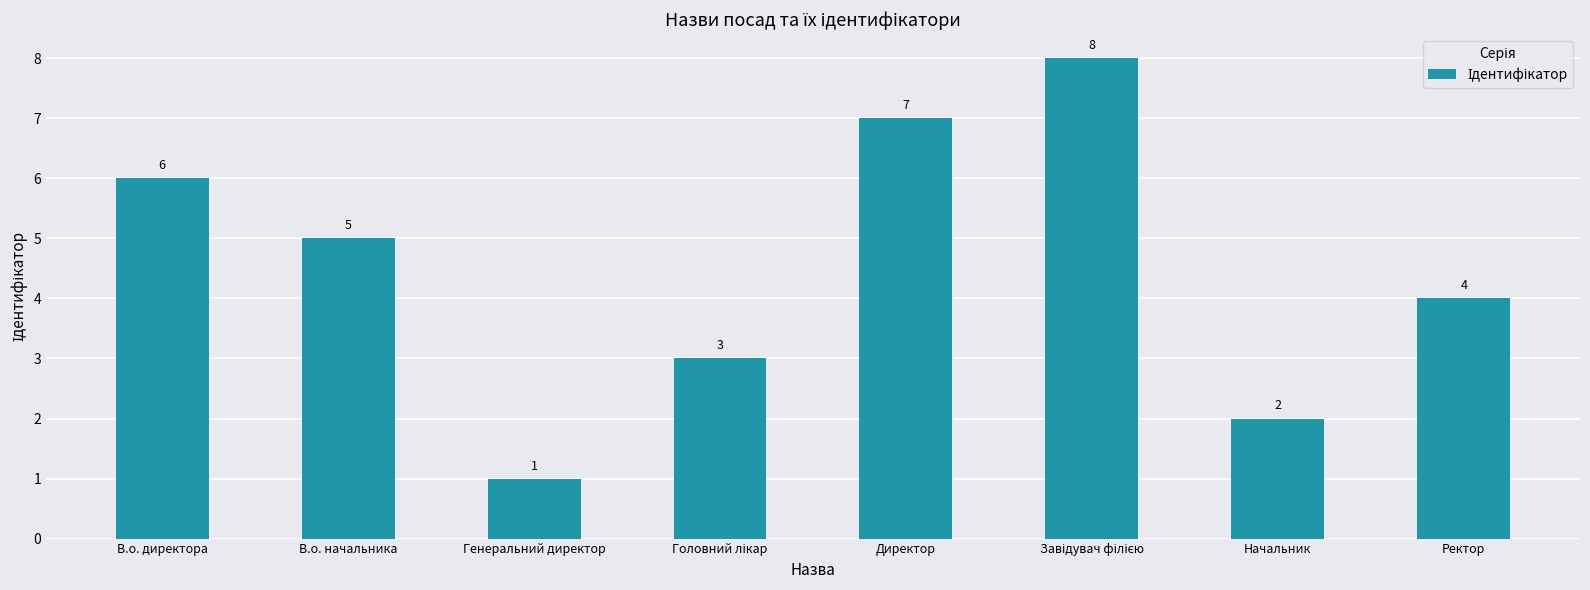

What is the difference between the maximum and minimum values?

7